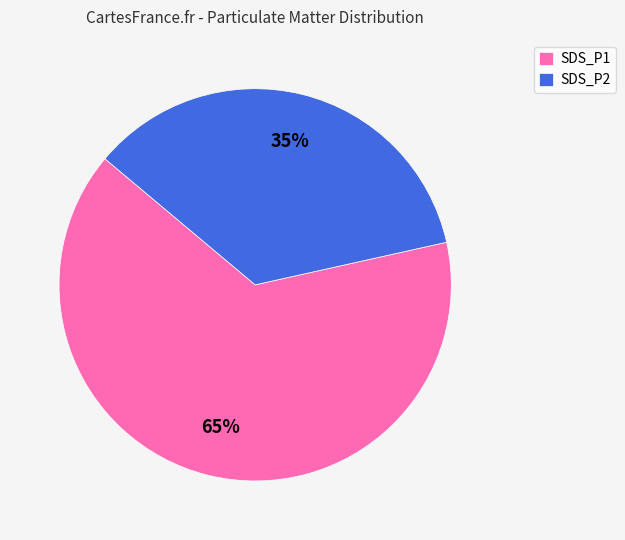

How many slices are in this pie chart?

2